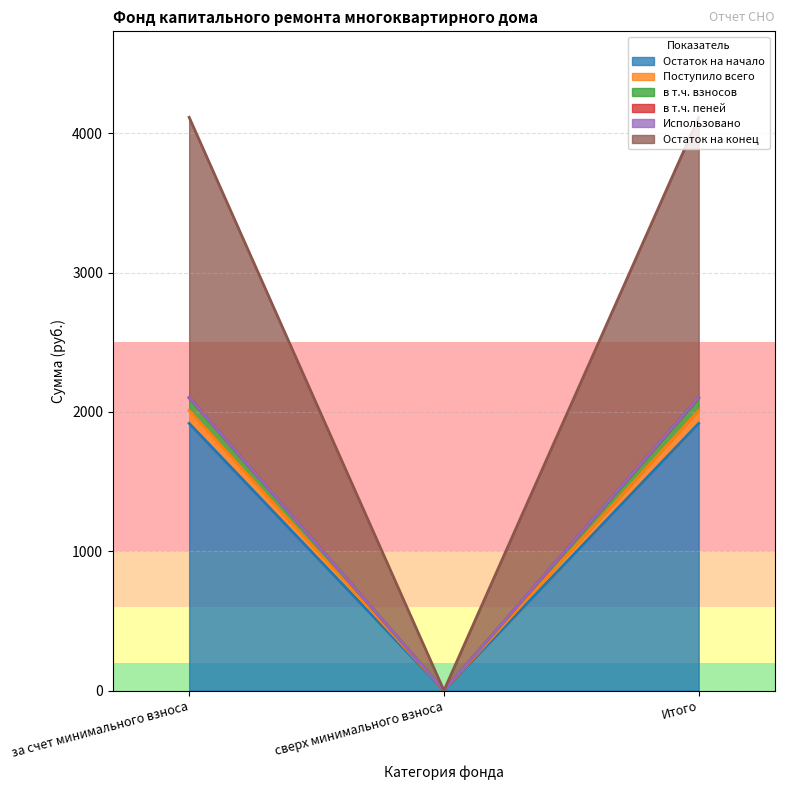

What position from the left is сверх минимального взноса?

2